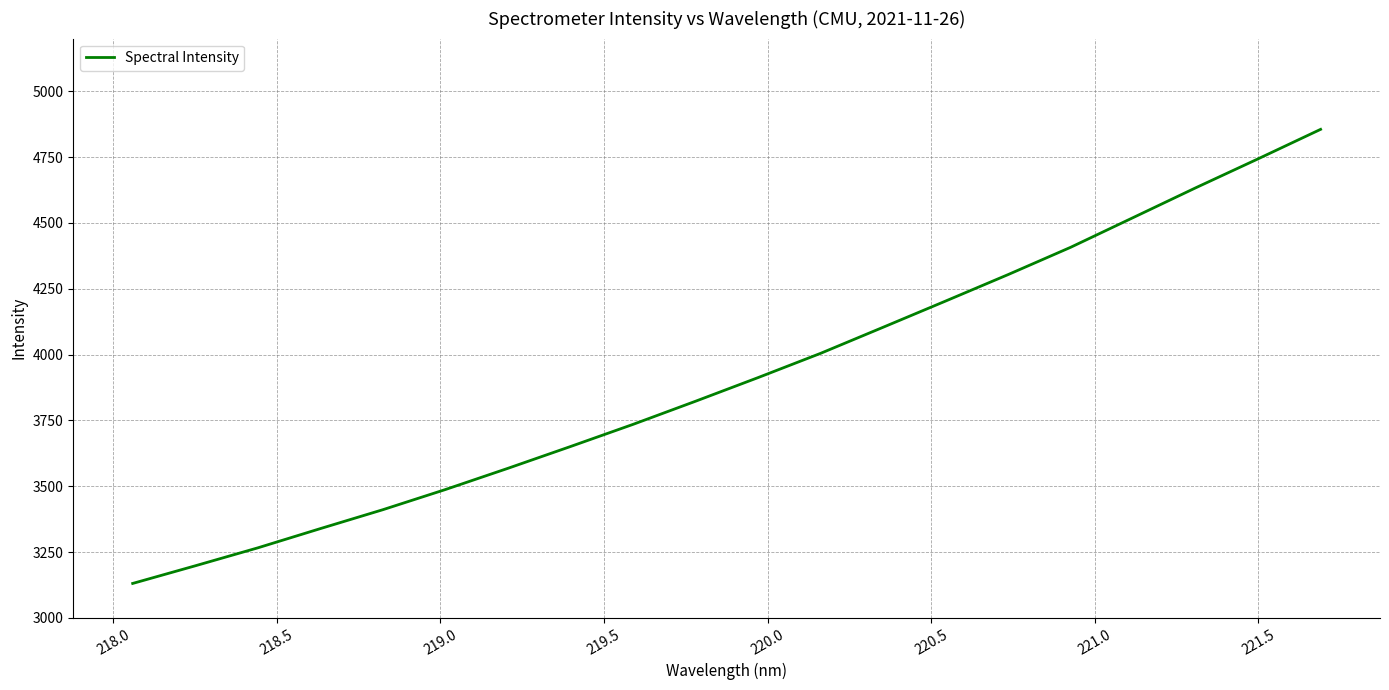

What is the smallest value displayed?

3131.0